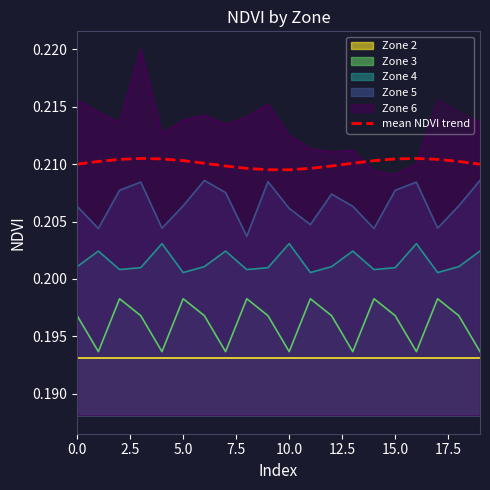

True or false: Zone 4 and Zone 3 cross at least once.

False